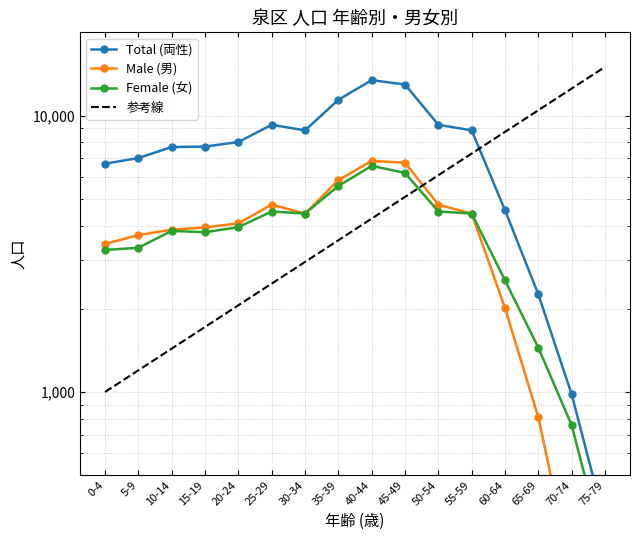

Which has a higher value, 20-24 or 30-34?

30-34